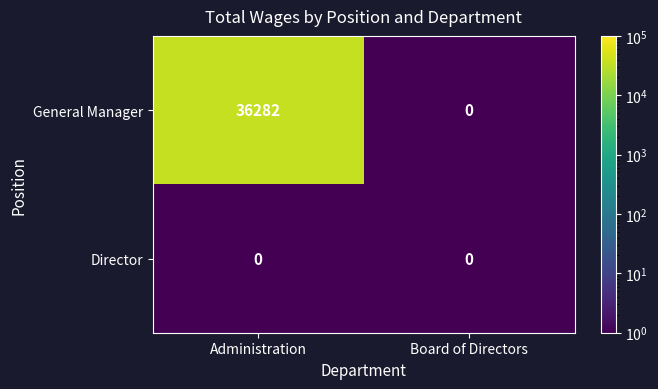

Which series has the largest range (max minus min)?

General Manager